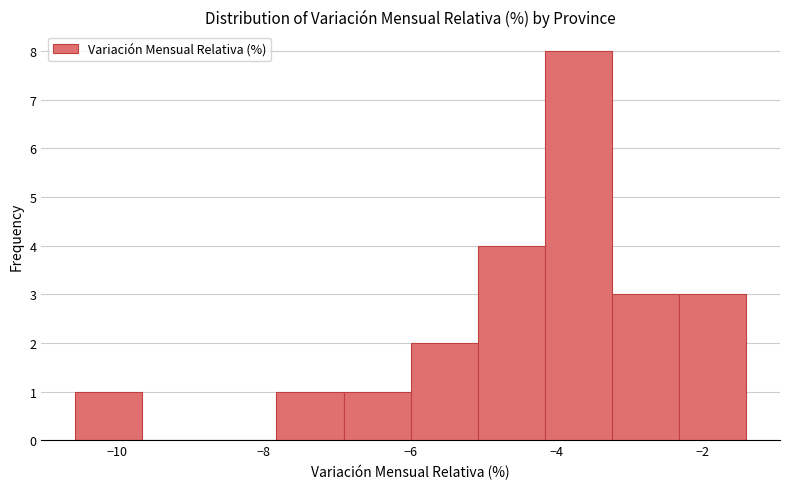

Reading left to right, list every bar in this chart as the range it spans on the x-axis followed by its height. Neither the bar edges nor the heights are printed on the chart, so give them approximately, as read against the axes.

-10.6 to -9.6: 1
-9.6 to -8.8: 0
-8.8 to -7.8: 0
-7.8 to -7.0: 1
-7.0 to -6.0: 1
-6.0 to -5.0: 2
-5.0 to -4.2: 4
-4.2 to -3.2: 8
-3.2 to -2.4: 3
-2.4 to -1.4: 3